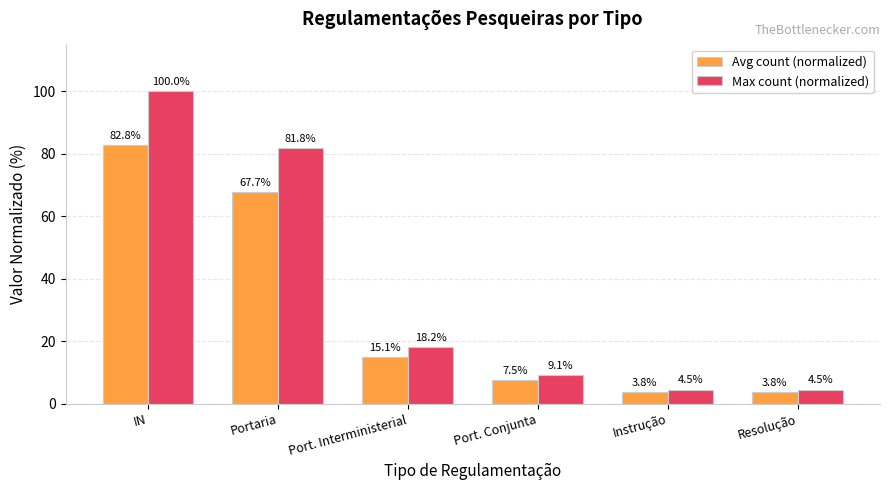

How many bars are there in each group?

2